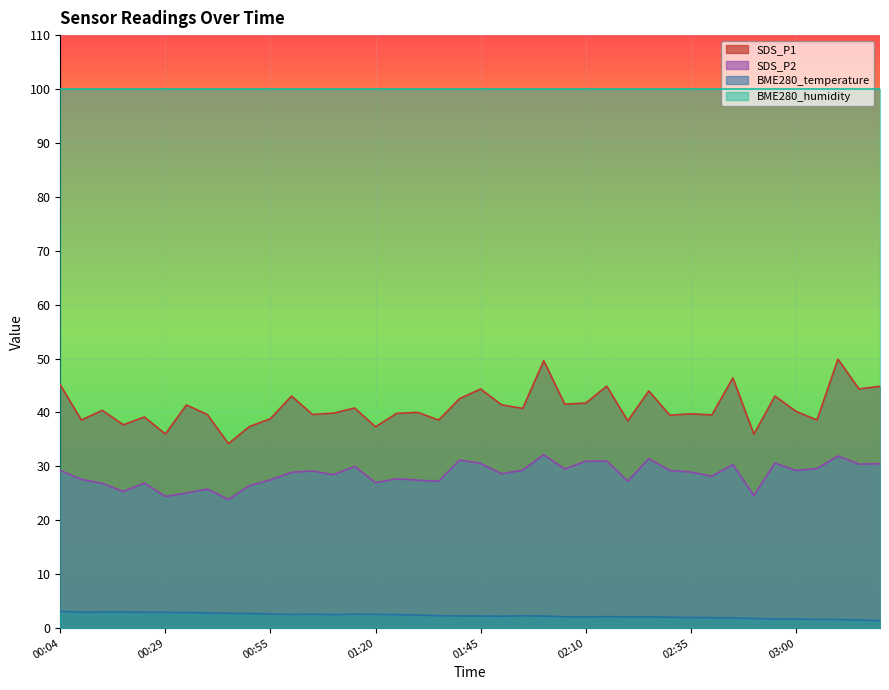

What is the greatest value displayed?

100.0